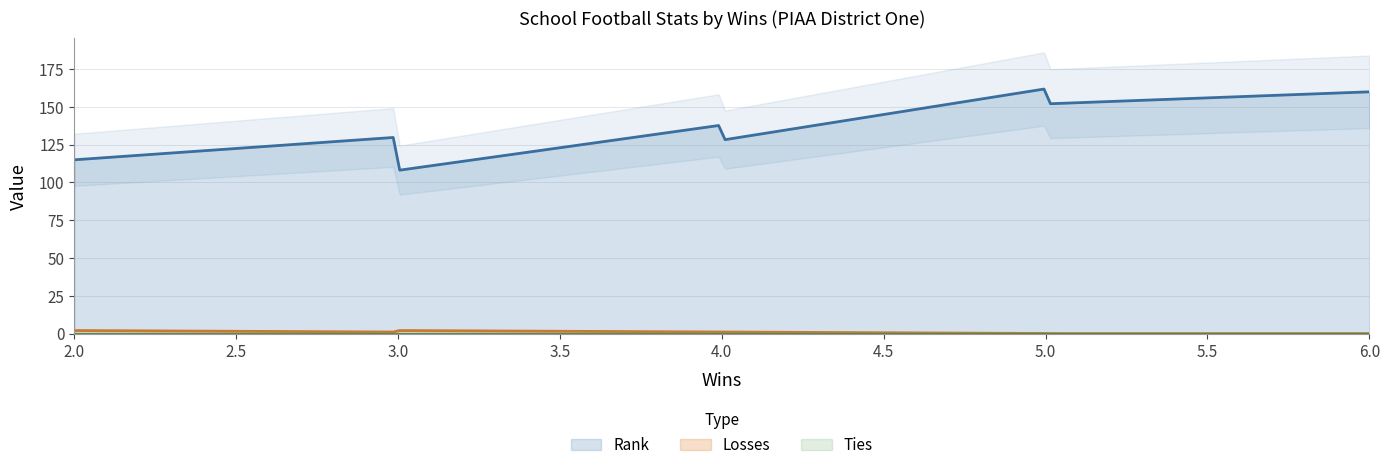

Where is Ties nearest to the value 0?

5